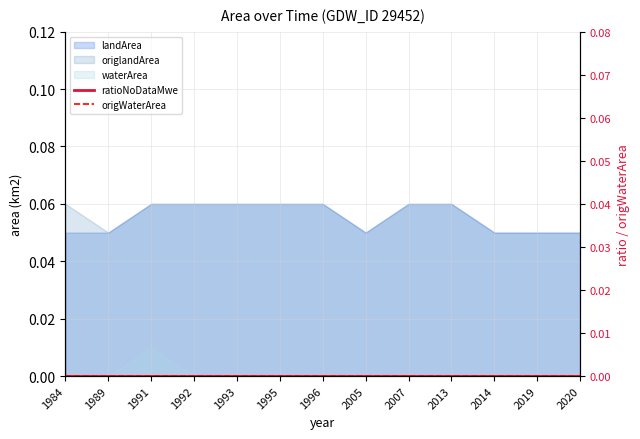

The value of landArea at 1993 is 0.1. True or false?

True